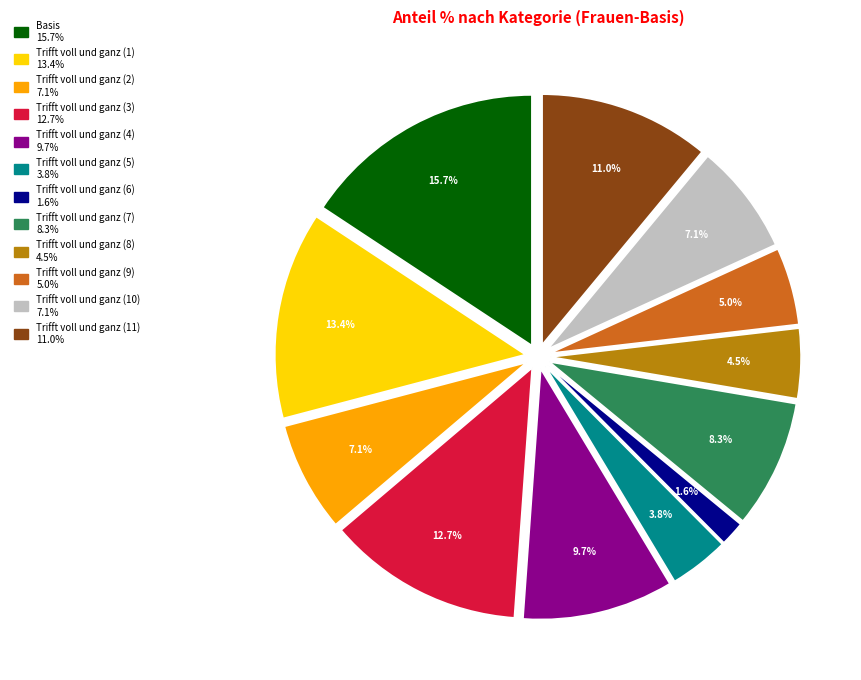

What portion of the pie excludes Trifft voll und ganz (9)?

95.0%